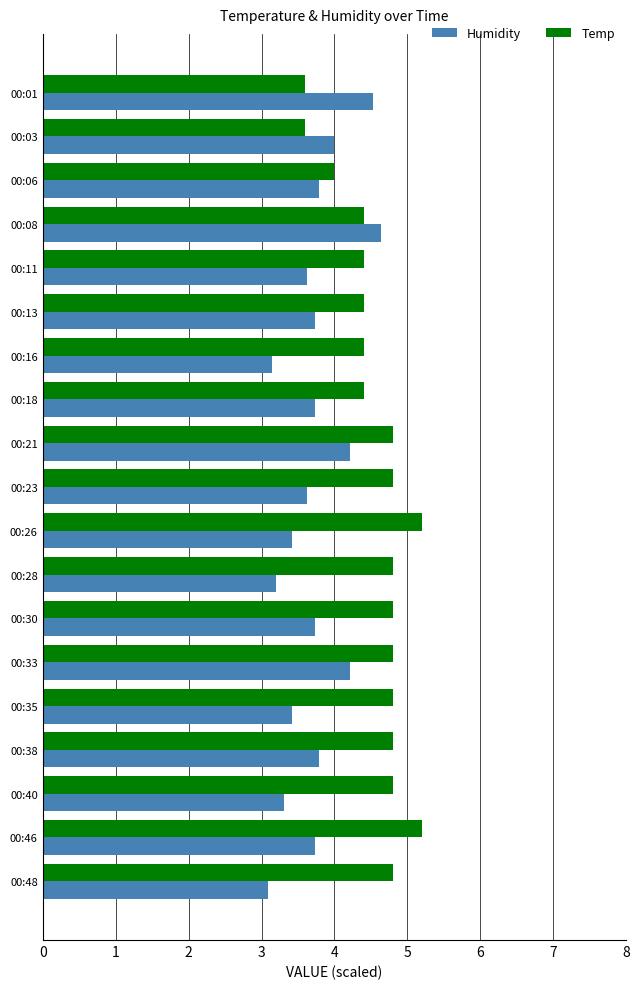

What is the difference between the maximum and minimum values in the Temp series?

1.6